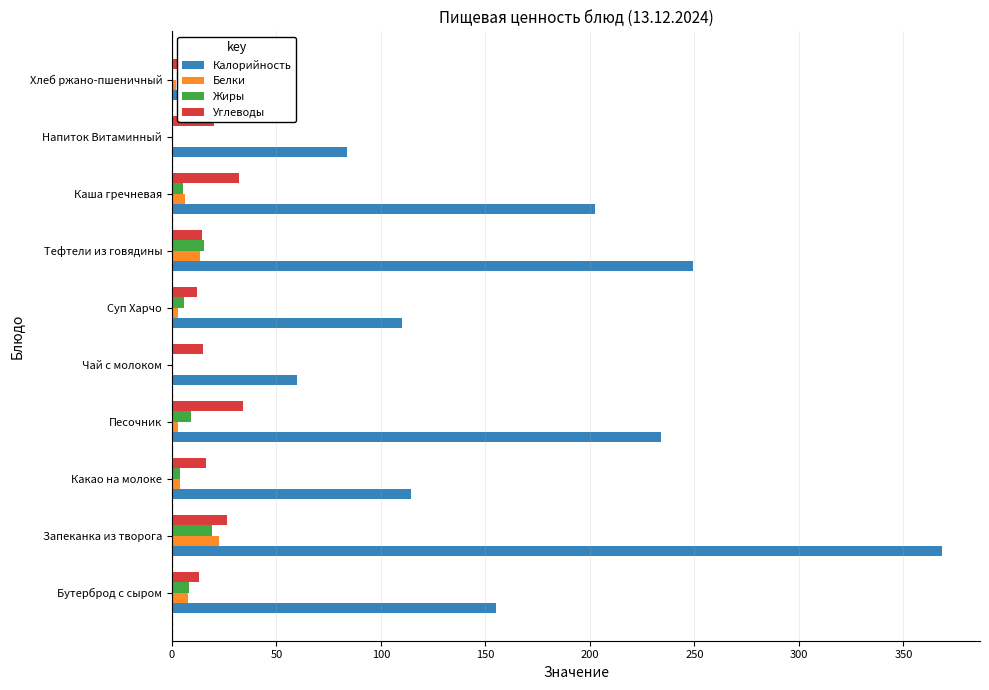

What are all the series names shown in the legend?

Калорийность, Белки, Жиры, Углеводы